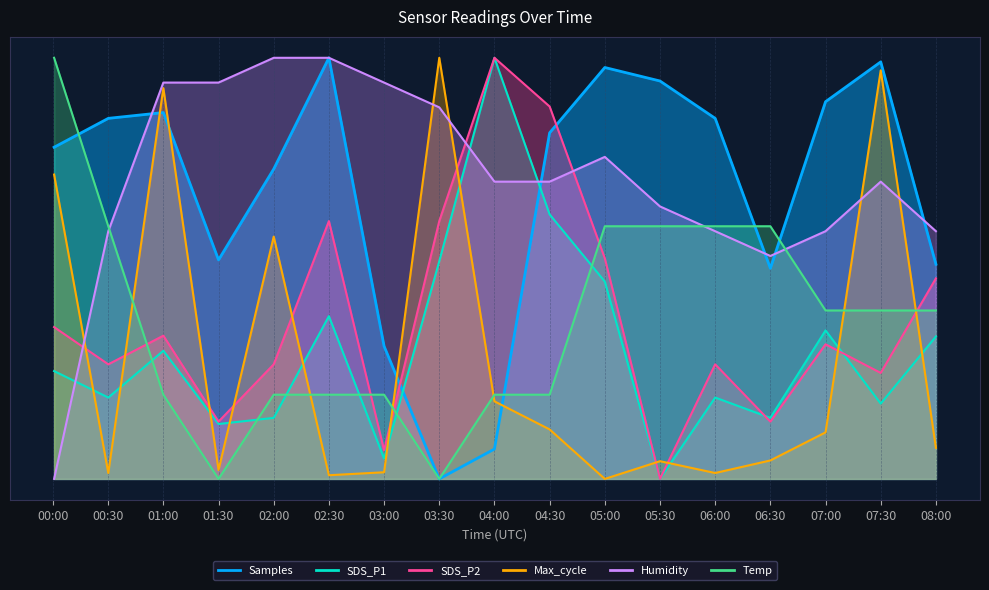

Count the number of categories in the chart.

17